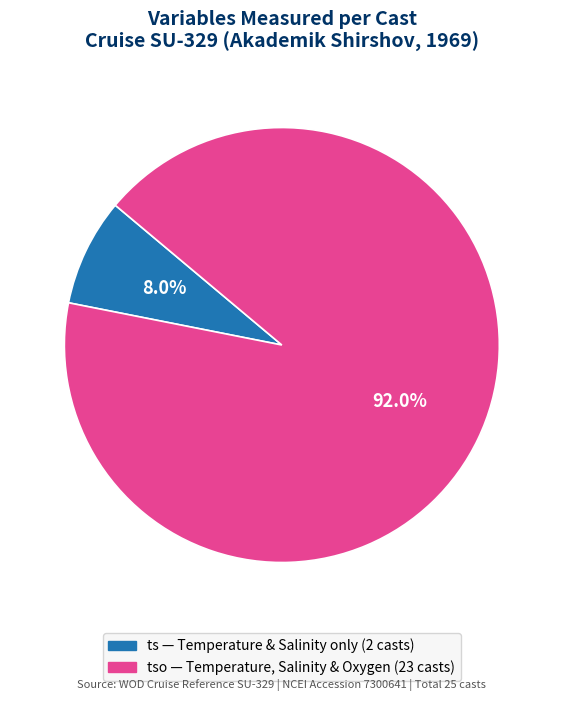

Does any single category account for the majority?

Yes